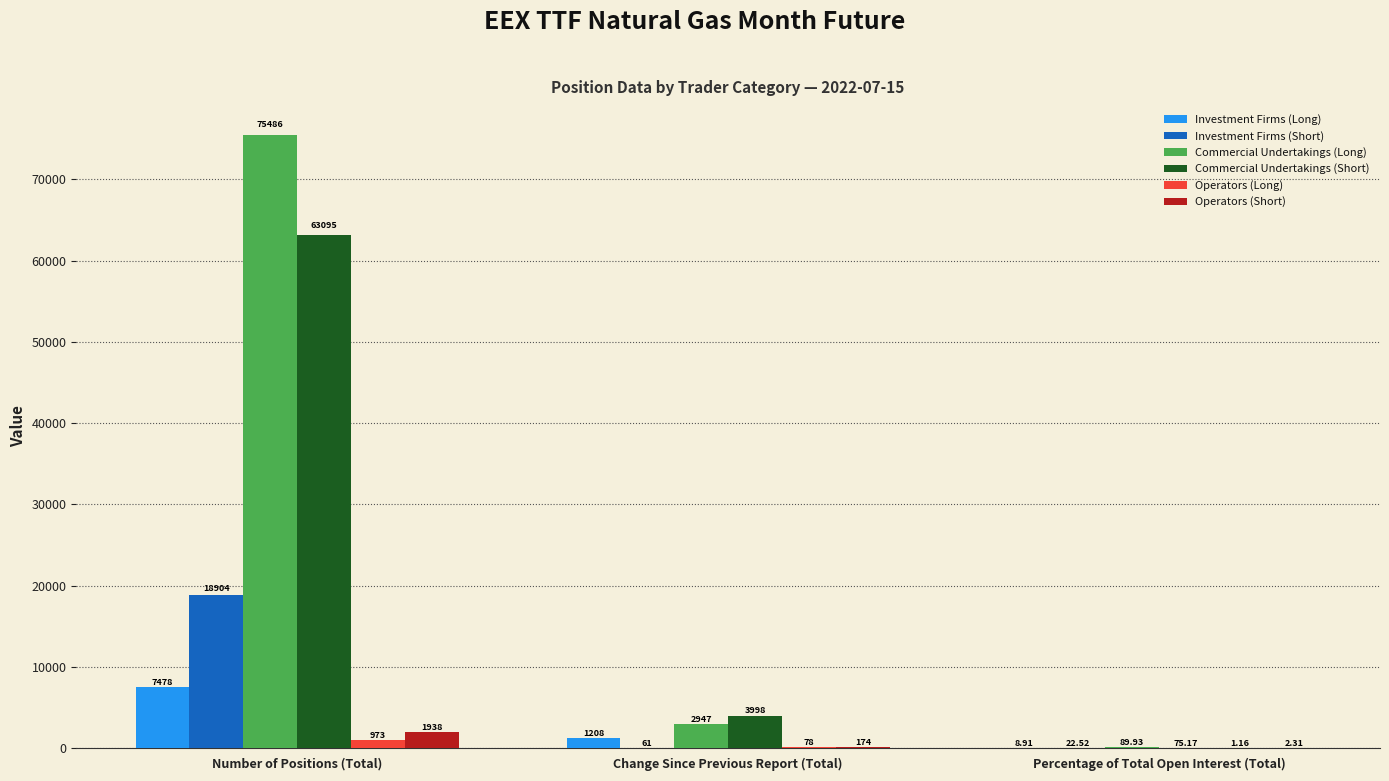

At which category is the sum across all series the highest?

Number of Positions (Total)